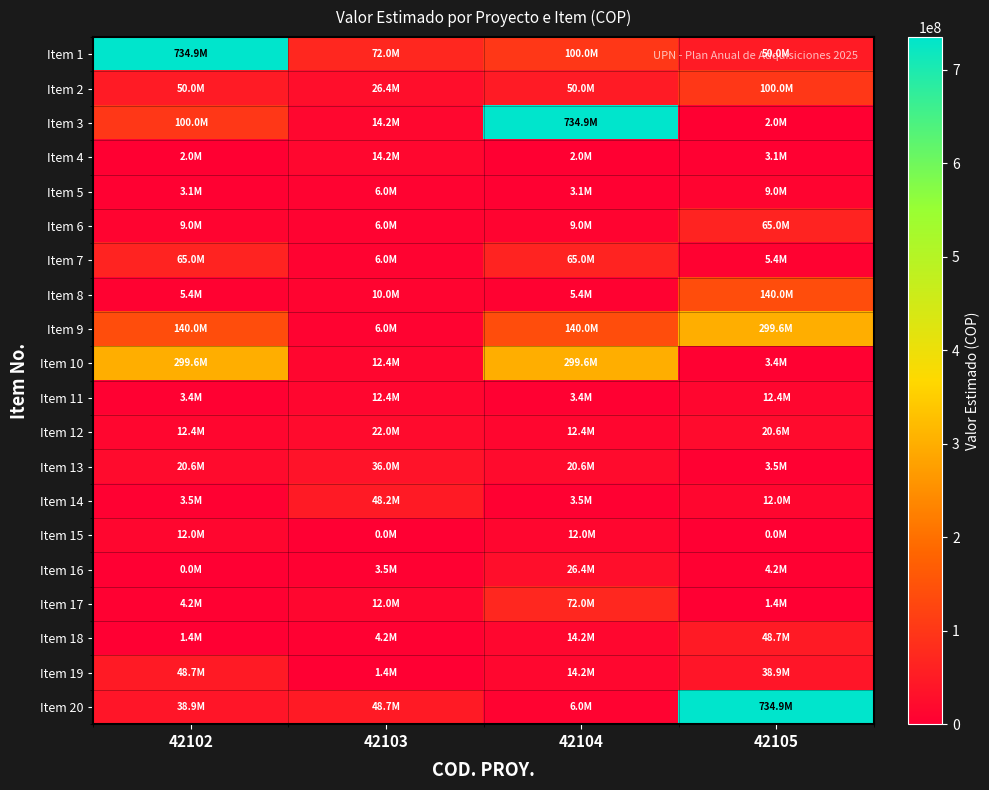

Which has a higher value, 42104 or 42105?

42104